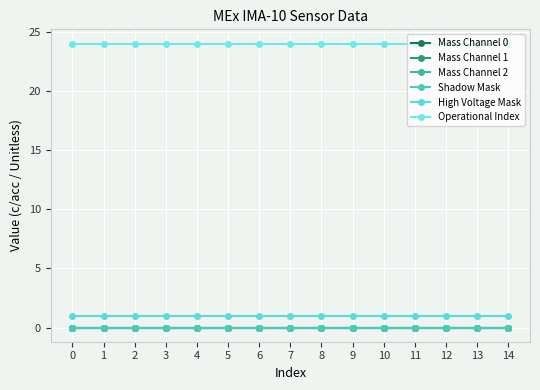

Is this an area chart (filled region under the line)?

No